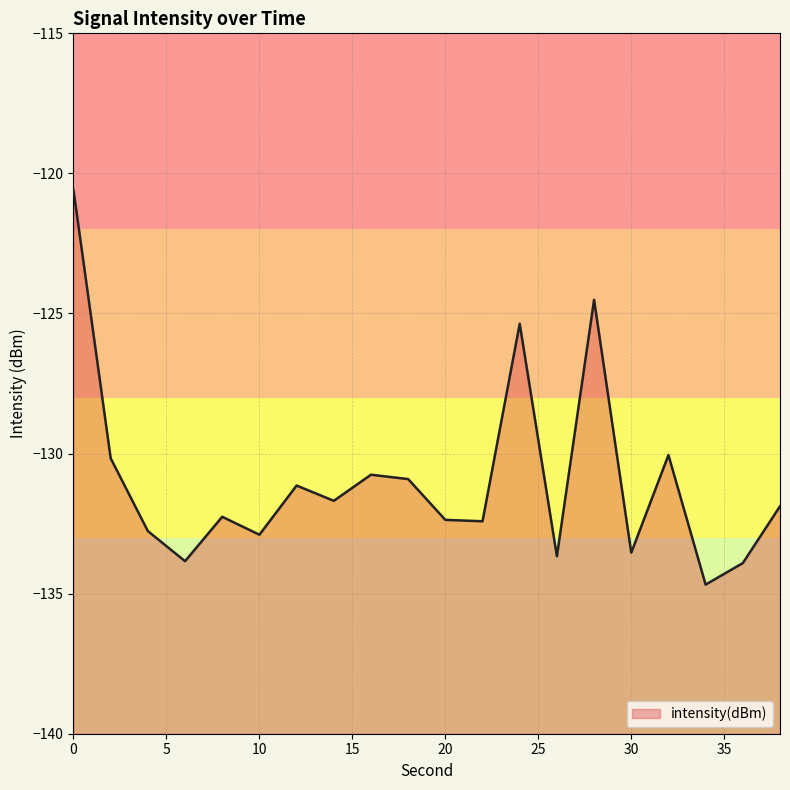

Reading left to right, transcribe all the data shown in this chart.

0=-120.6	2=-130.2	4=-132.8	6=-133.8	8=-132.3	10=-132.9	12=-131.1	14=-131.7	16=-130.8	18=-130.9	20=-132.4	22=-132.4	24=-125.4	26=-133.7	28=-124.5	30=-133.5	32=-130.1	34=-134.7	36=-133.9	38=-131.9